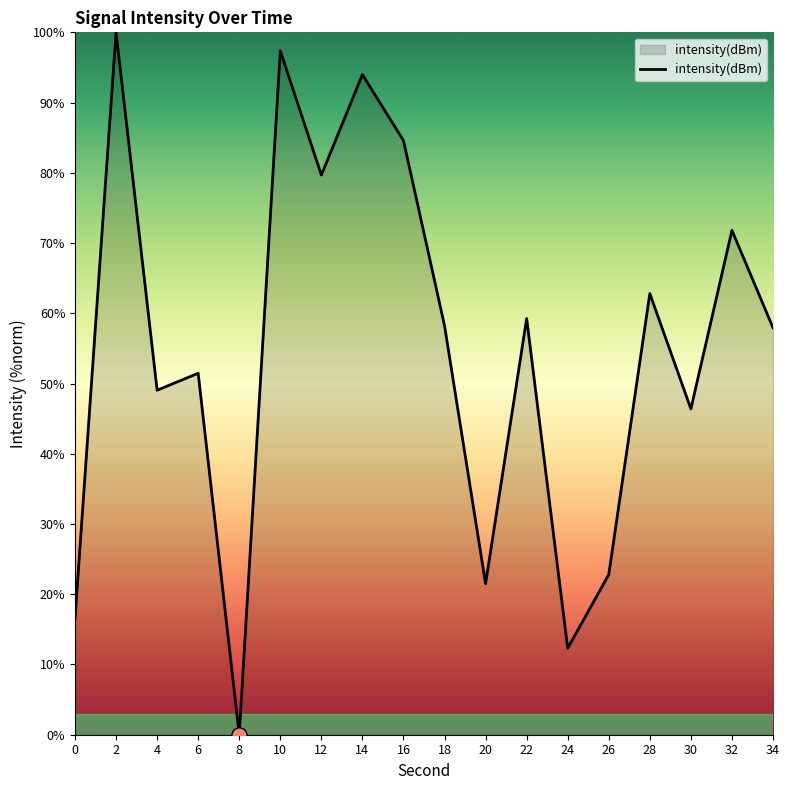

Between 0 and 18, which is larger?

18